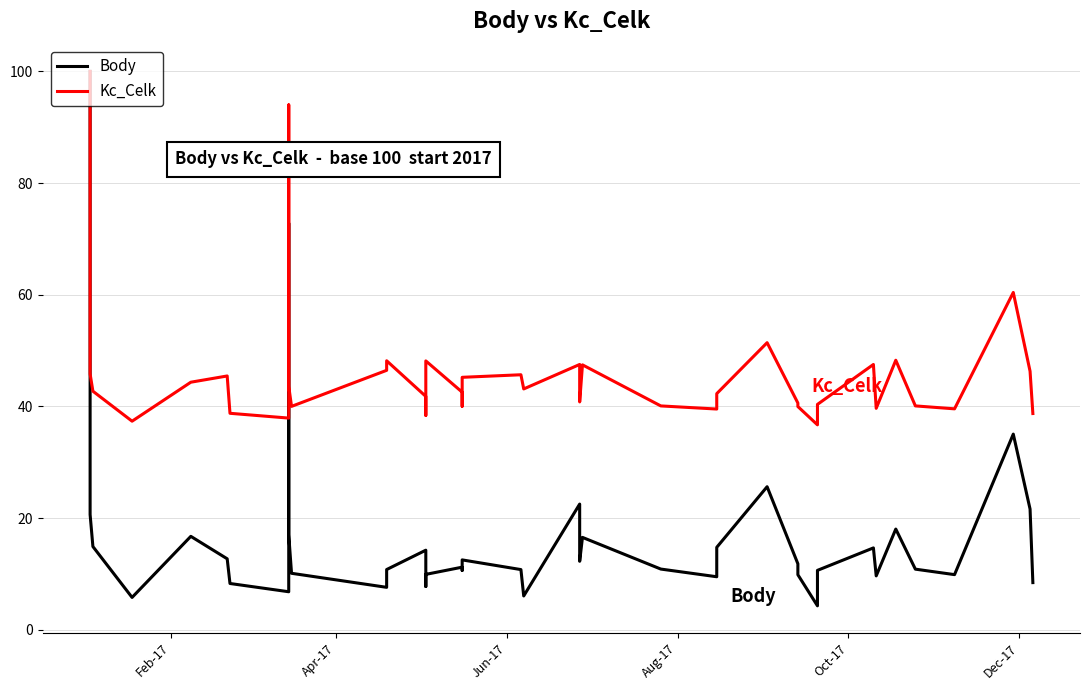

Does the chart have visible grid lines?

Yes